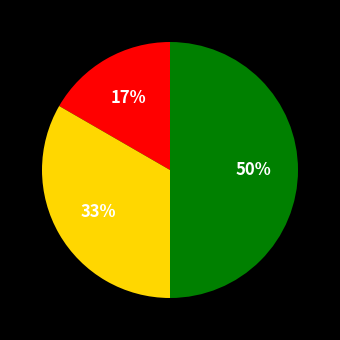

To the nearest percent, what is the difference between the largest and smallest slice percentages?

33%